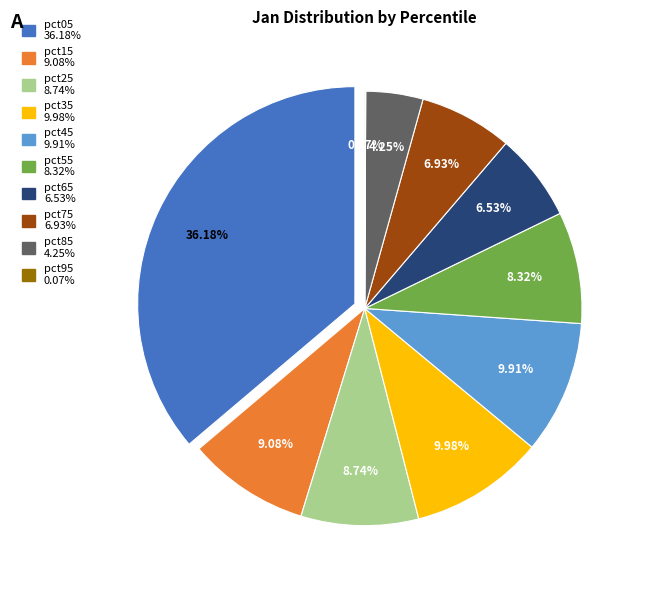

To the nearest percent, what is the combined percentage of pct55 and pct45?

18%